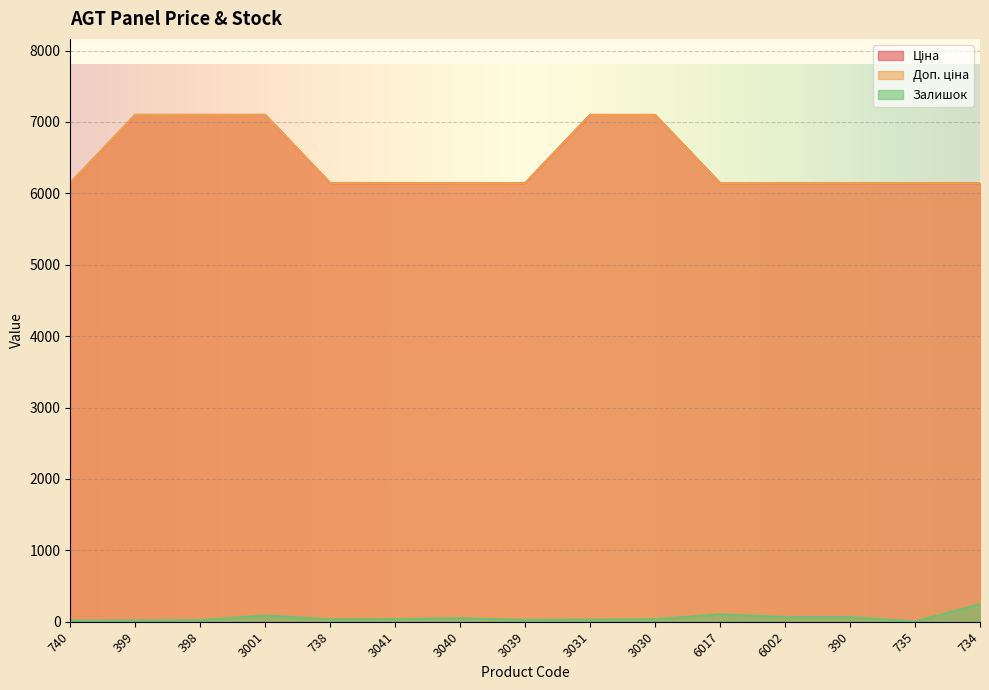

What is the label of the 13th point from the right?

398